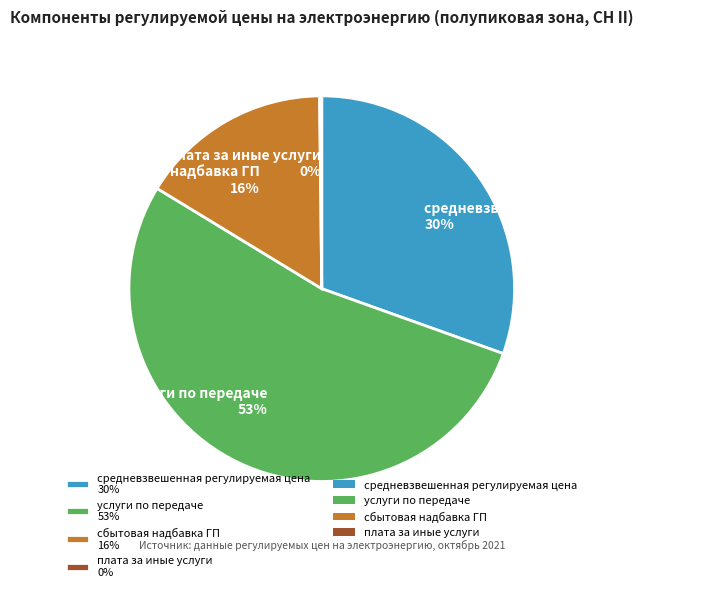

The услуги по передаче slice represents 53% of the pie. True or false?

True